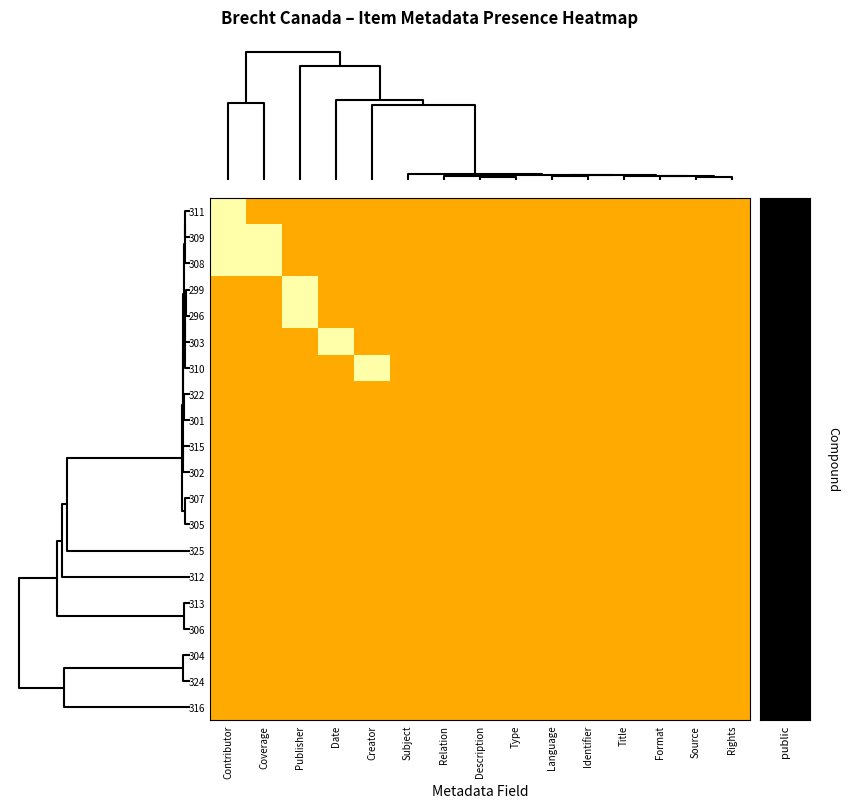

List the series in order of their peak value, lowest first.

311, 309, 308, 299, 296, 303, 310, 322, 301, 315, 302, 307, 305, 325, 312, 313, 306, 304, 324, 316